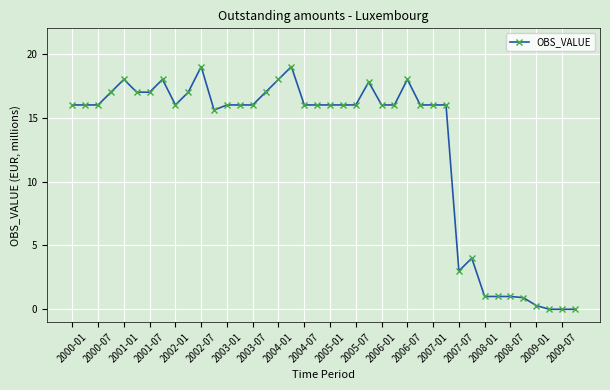

True or false: there are more than 1 points higher than both neighbors.

True